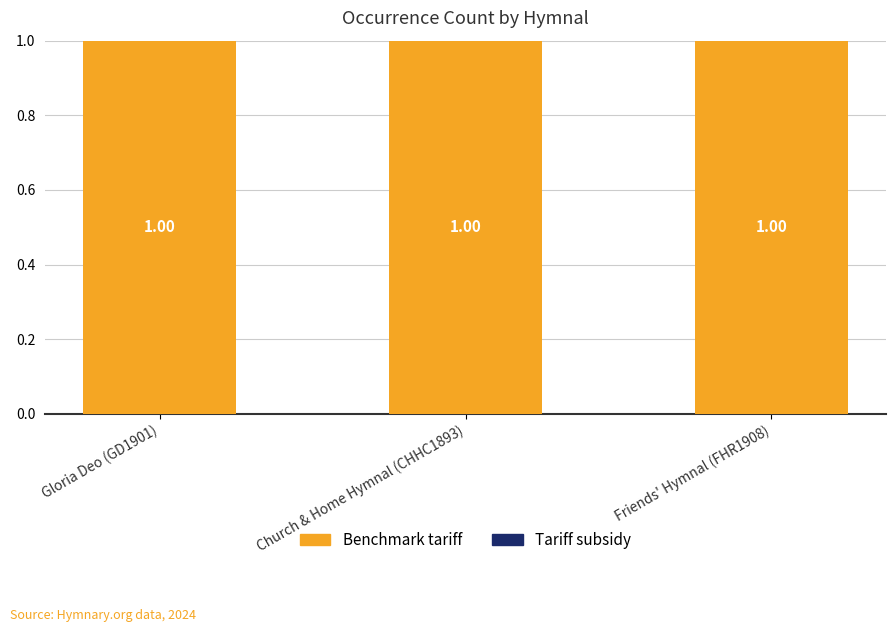

What are all the series names shown in the legend?

Benchmark tariff, Tariff subsidy